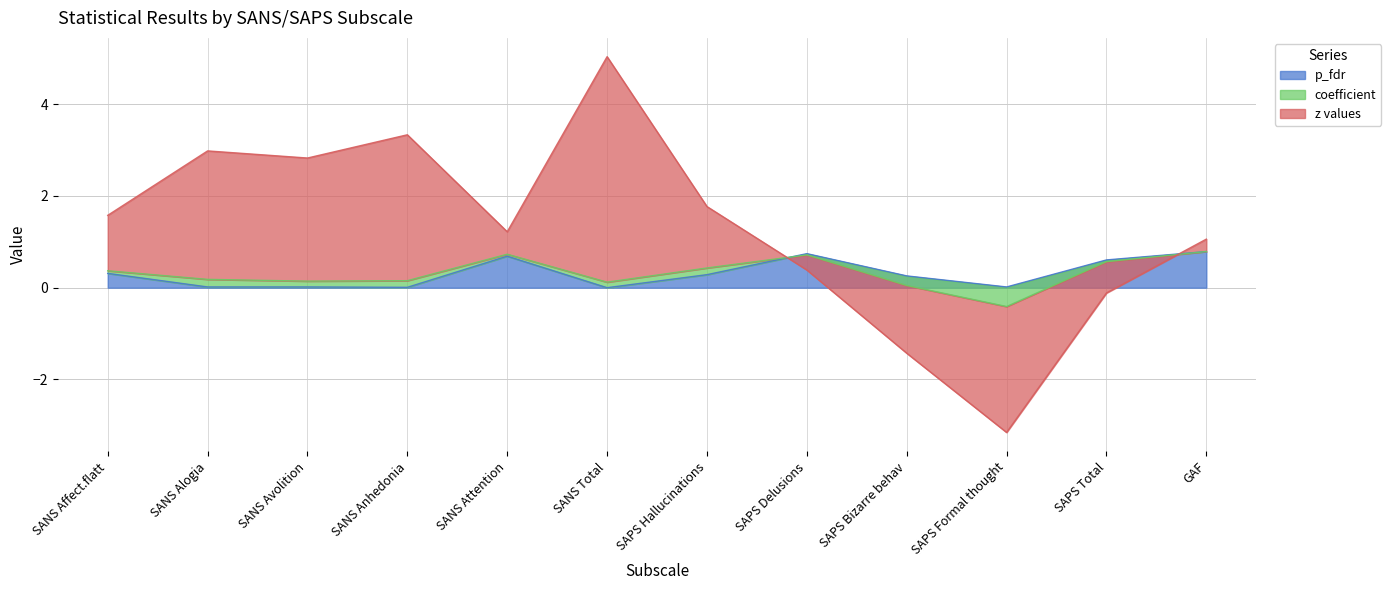

True or false: p_fdr and z values intersect in this chart.

True